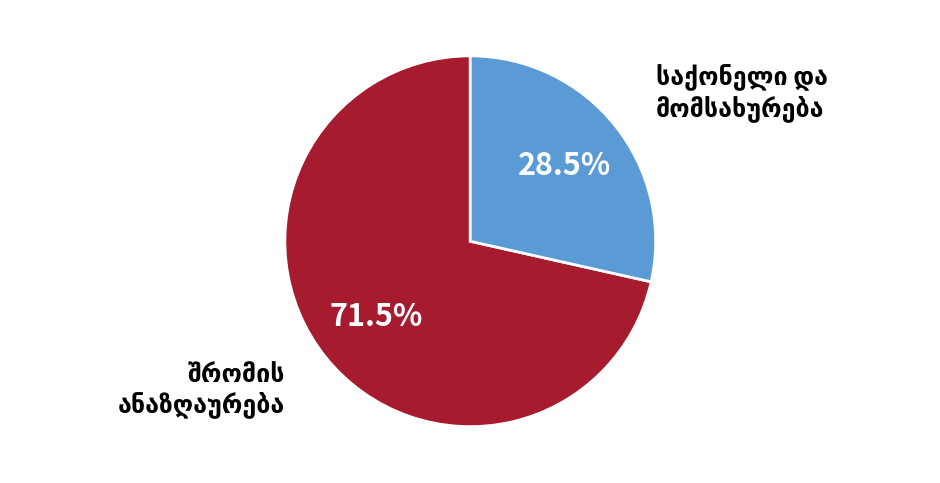

Does any single category account for the majority?

Yes